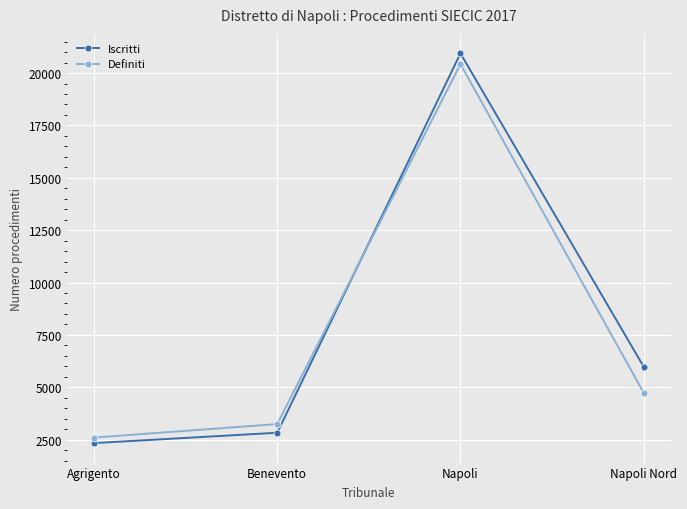

What is the value of the Iscritti point at the 3rd from the left?

20940